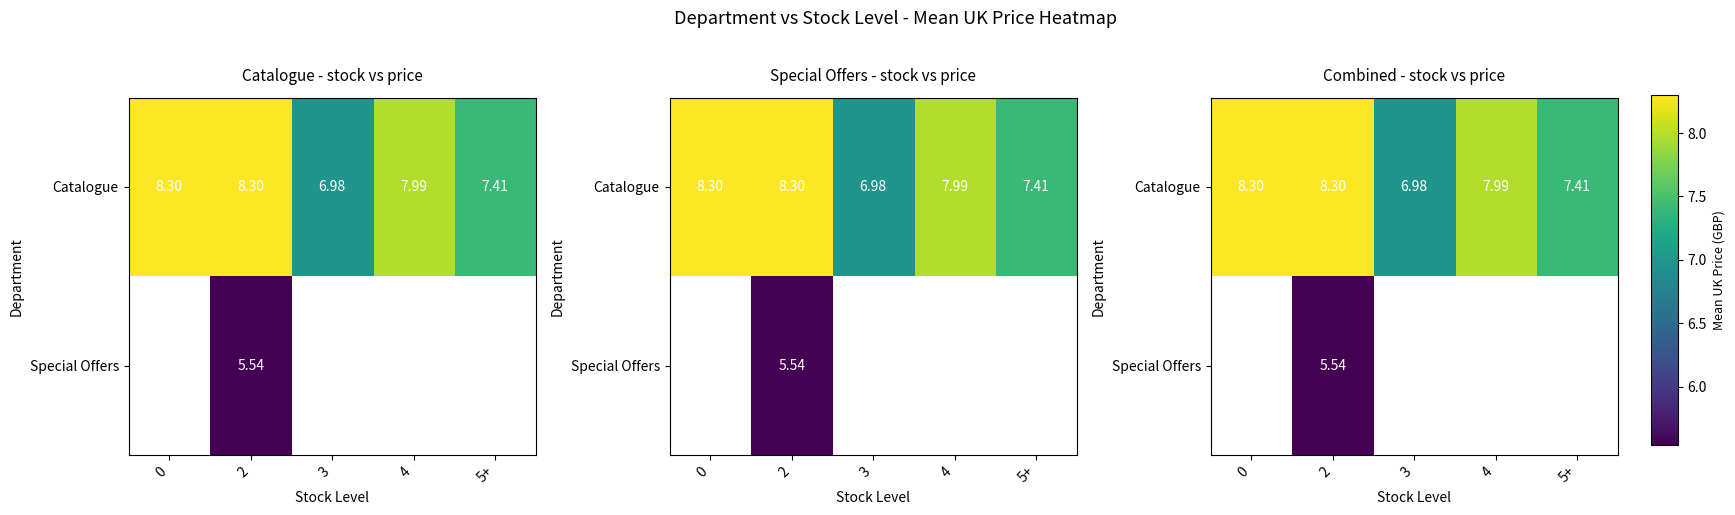

Between 2 and 3, which series saw the biggest shift?

Catalogue